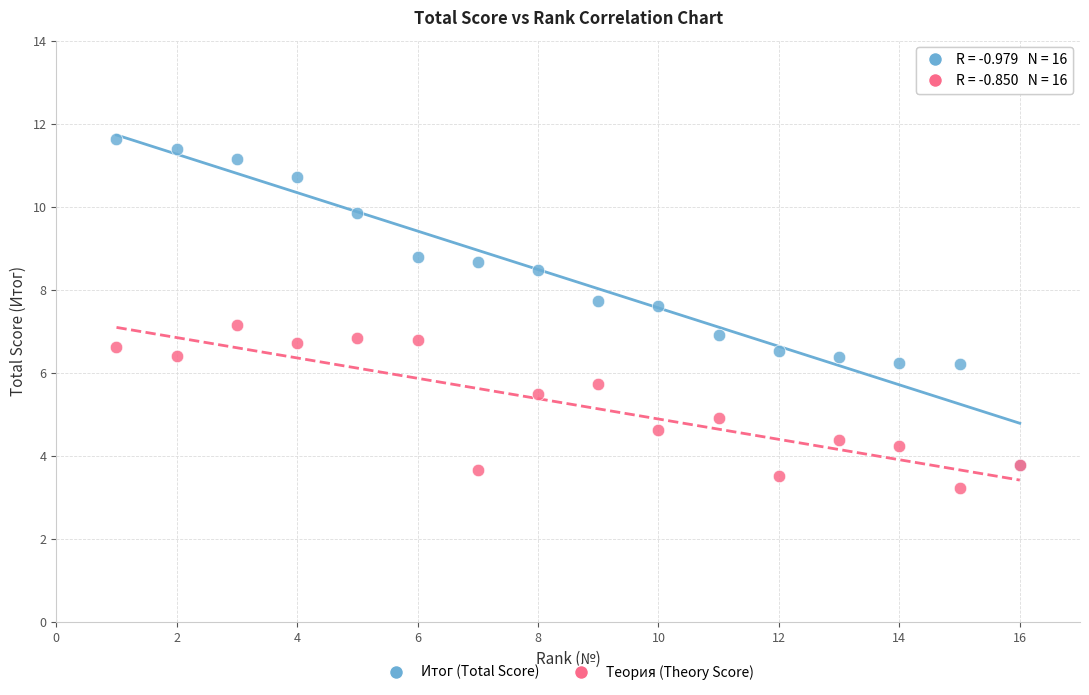

Which series reaches the minimum Y coordinate?

Теория (Theory Score)